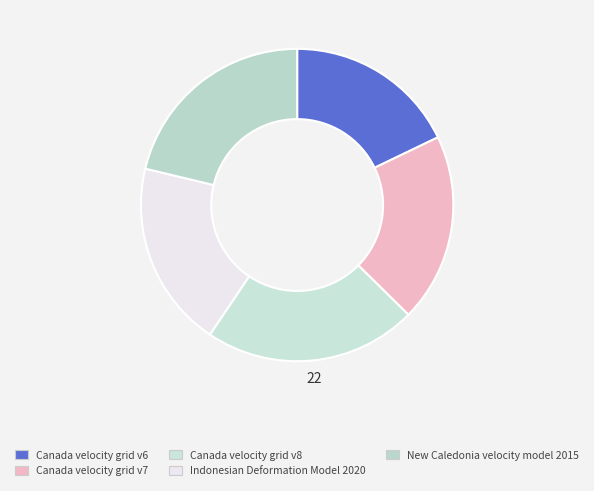

Combined, do Canada velocity grid v8 and Canada velocity grid v6 account for over 50%?

No